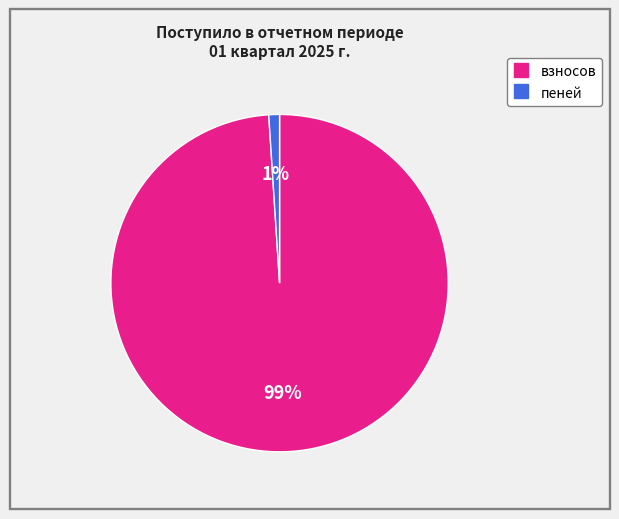

Is пеней the majority of the pie?

No